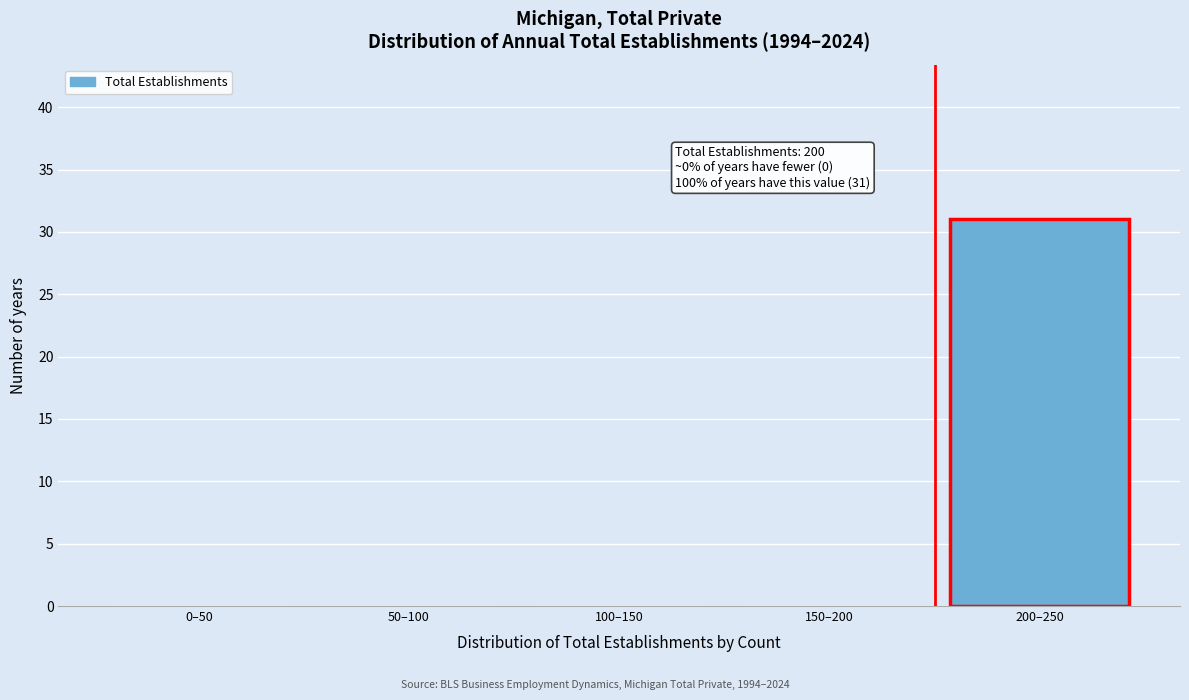

Reading left to right, extract all data points from this chart.

0–50=0	50–100=0	100–150=0	150–200=0	200–250=31